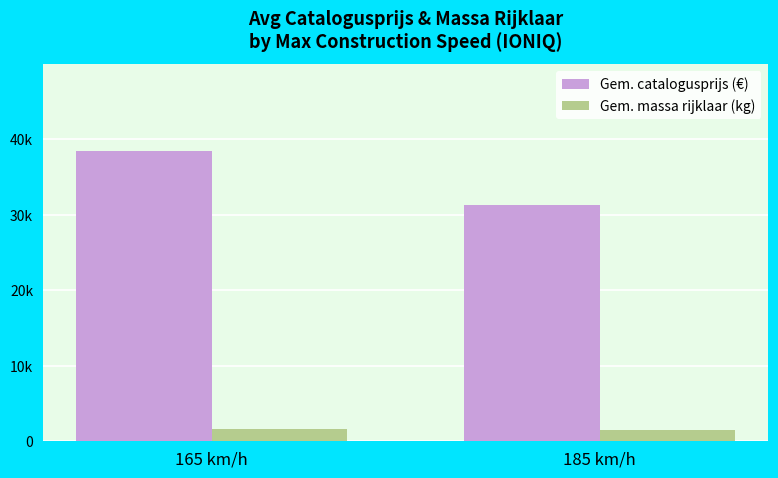

What is the minimum value for Gem. massa rijklaar (kg)?

1436